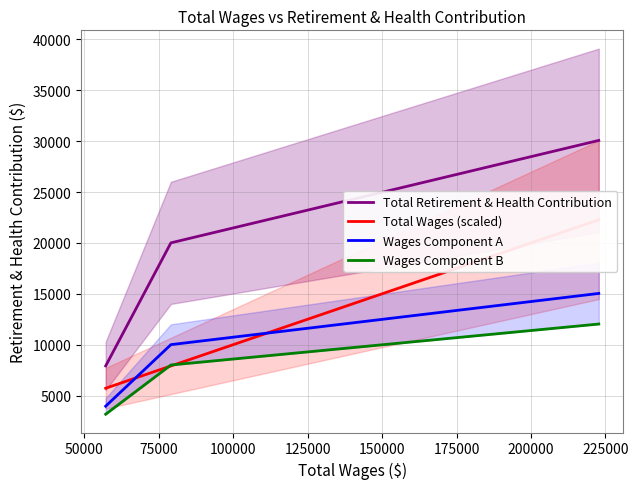

What are all the series names shown in the legend?

Total Retirement & Health Contribution, Total Wages (scaled), Wages Component A, Wages Component B